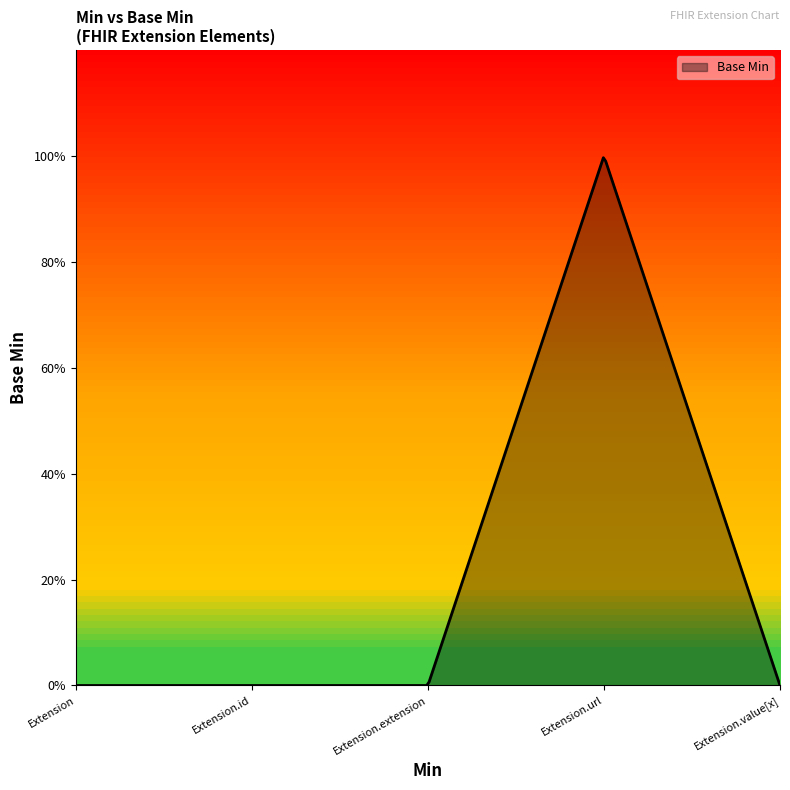

Is this an area chart (filled region under the line)?

Yes